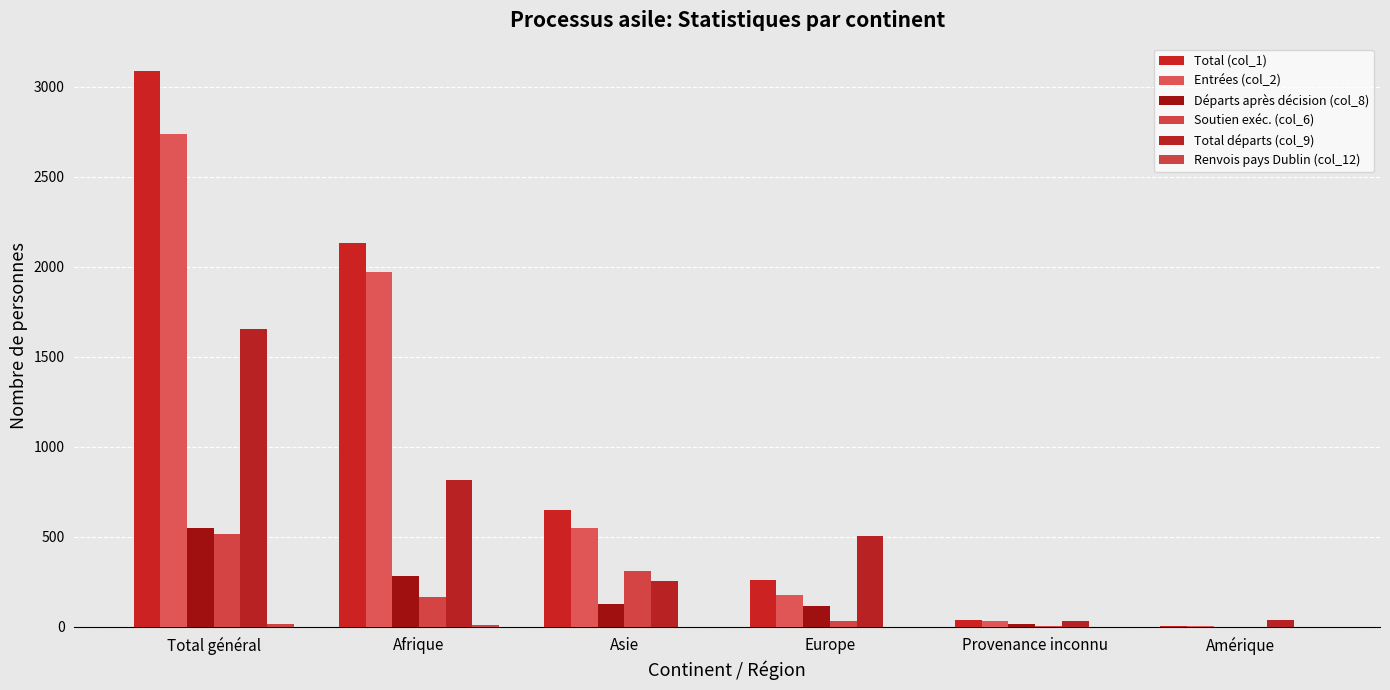

At which category is the sum across all series the highest?

Total général